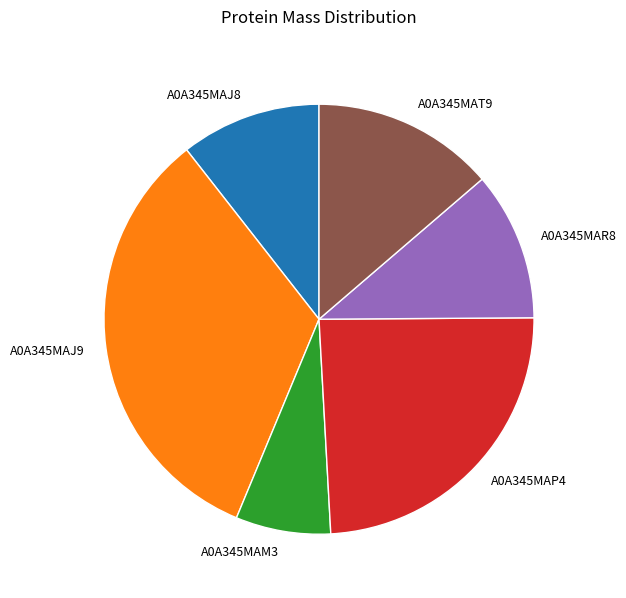

Do A0A345MAJ9 and A0A345MAR8 together represent more than half of the pie?

No